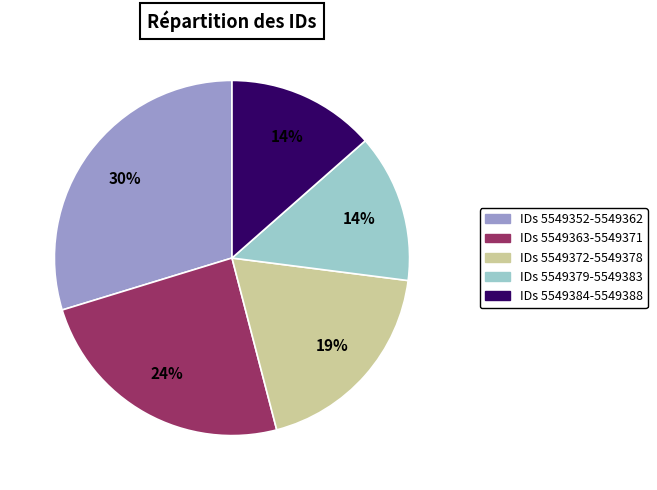

Does any single category account for the majority?

No